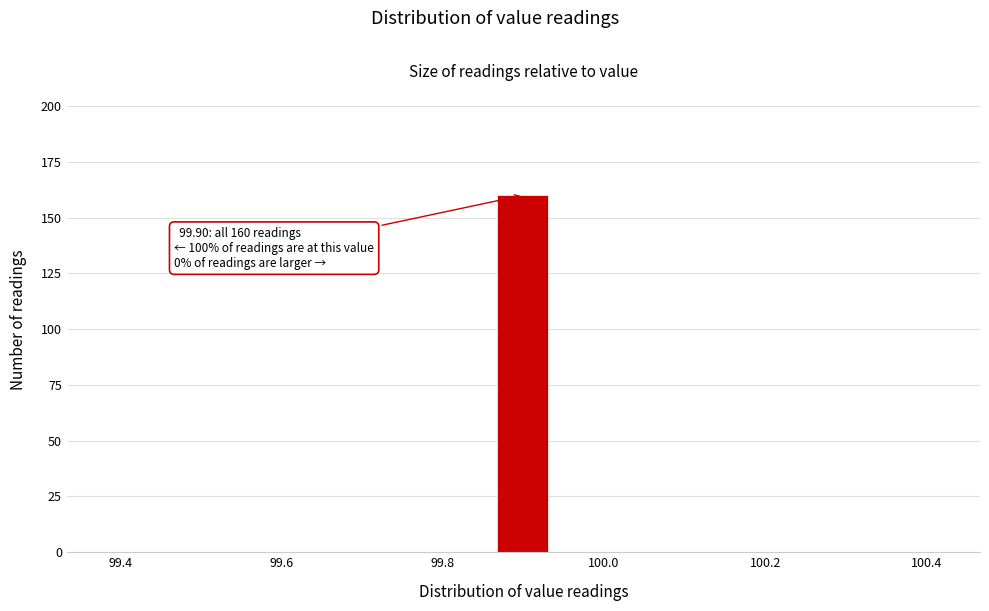

Read against the x-axis, roughly where is the centre of the tallest bar?

99.90